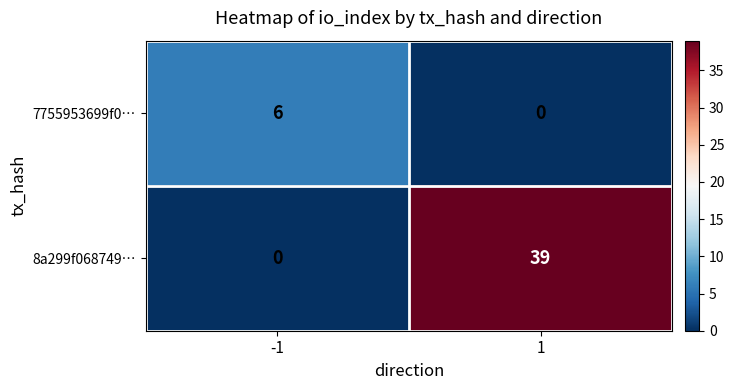

Which series has the largest range (max minus min)?

8a299f068749…